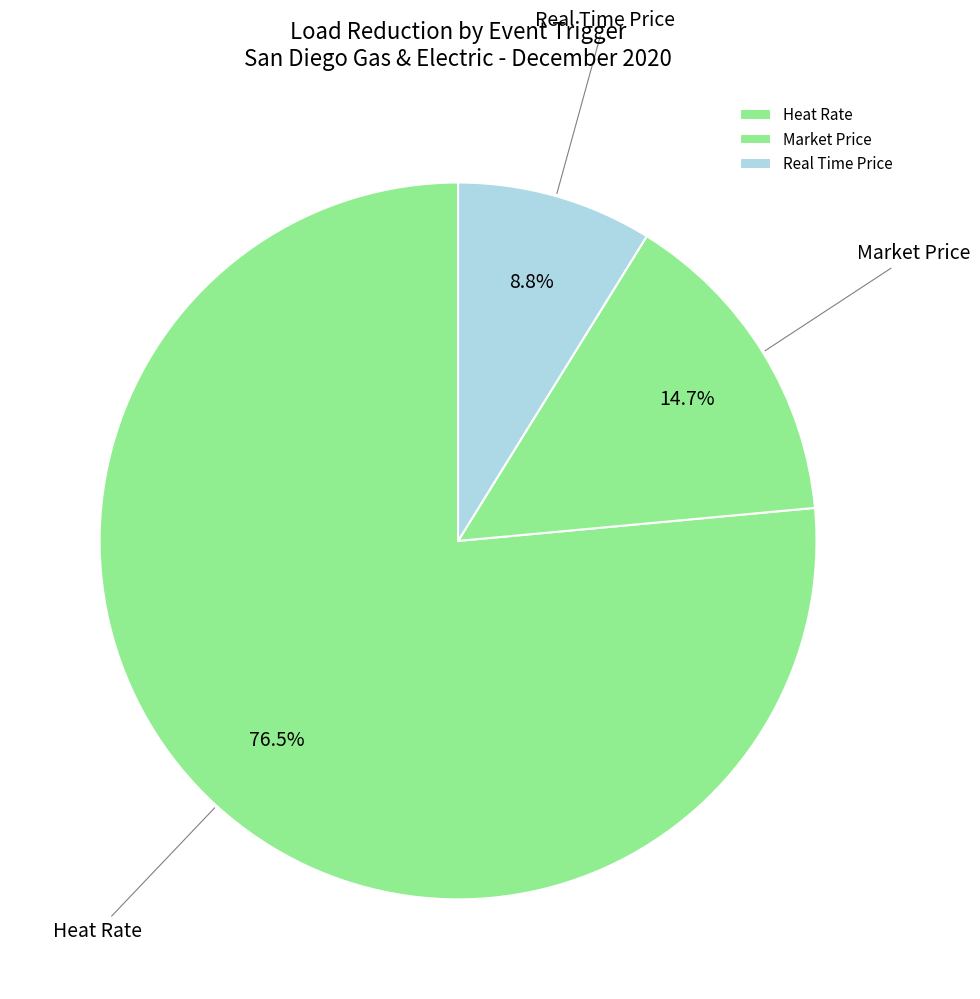

Which has a higher value, Real Time Price or Market Price?

Market Price